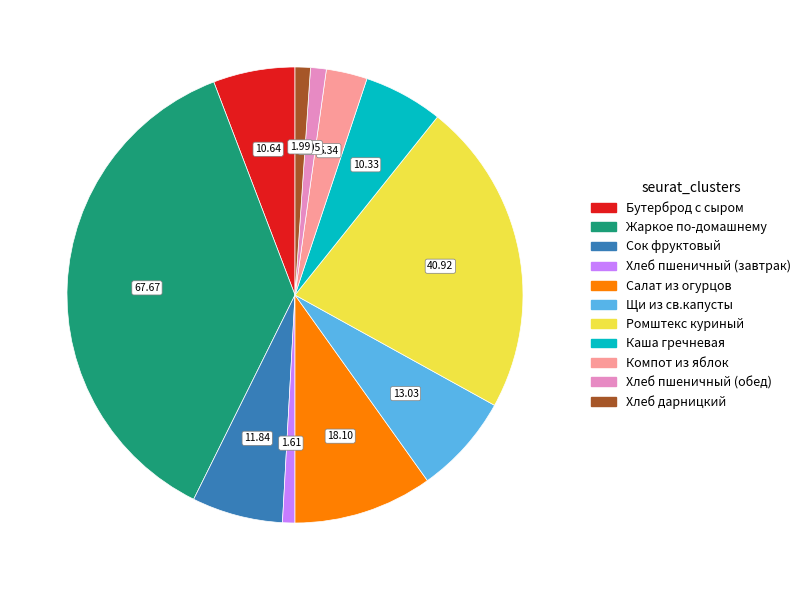

Is the sum of Жаркое по-домашнему and Щи из св.капусты greater than half?

No